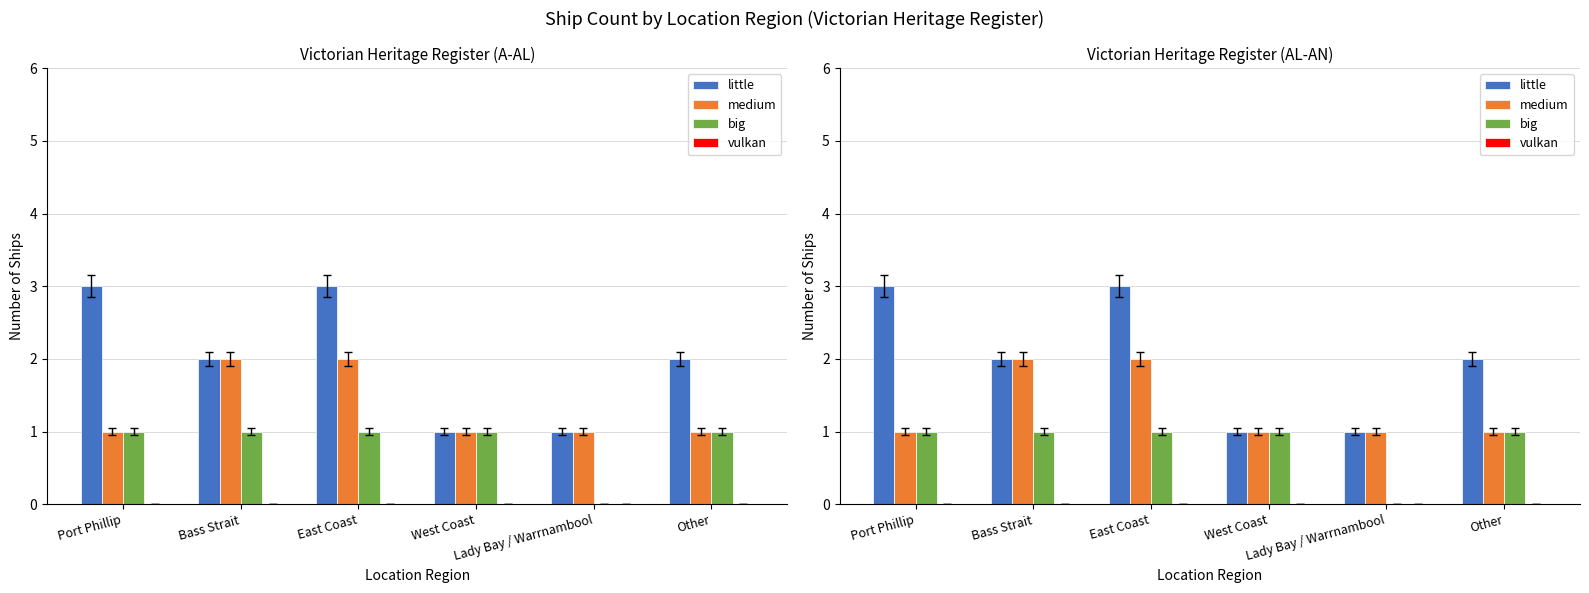

What are all the series names shown in the legend?

little, medium, big, vulkan